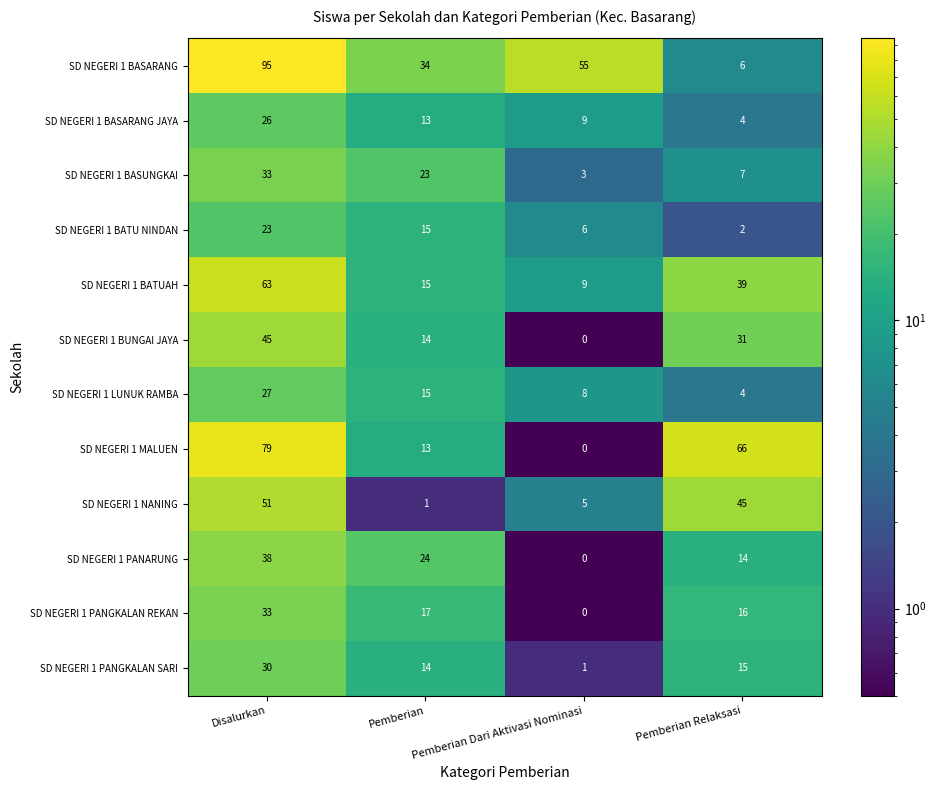

Which label corresponds to the largest value in the chart?

Disalurkan